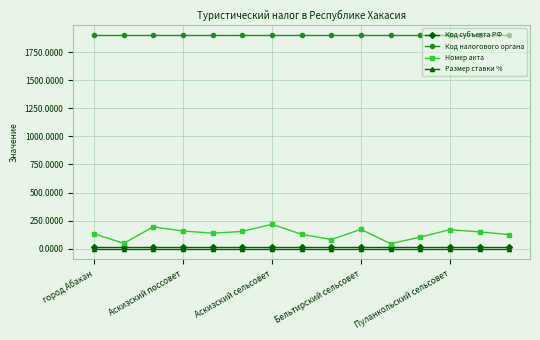

True or false: Номер акта and Размер ставки % cross at least once.

False